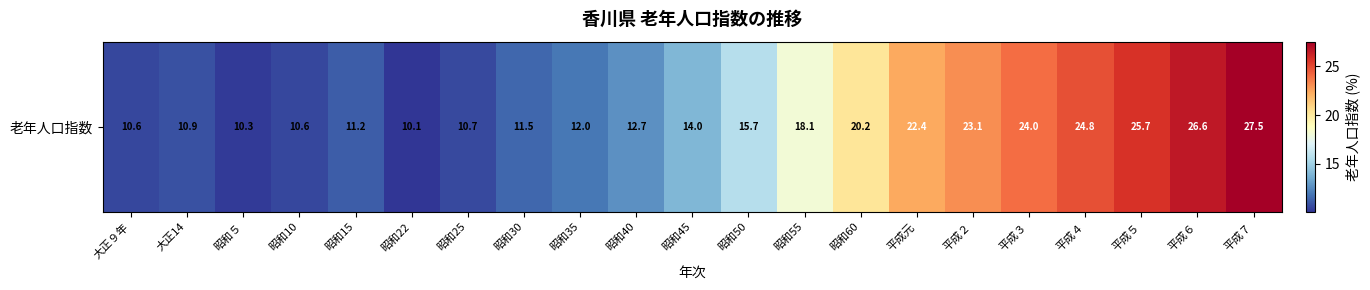

What value does the data have at 平成２?

23.1